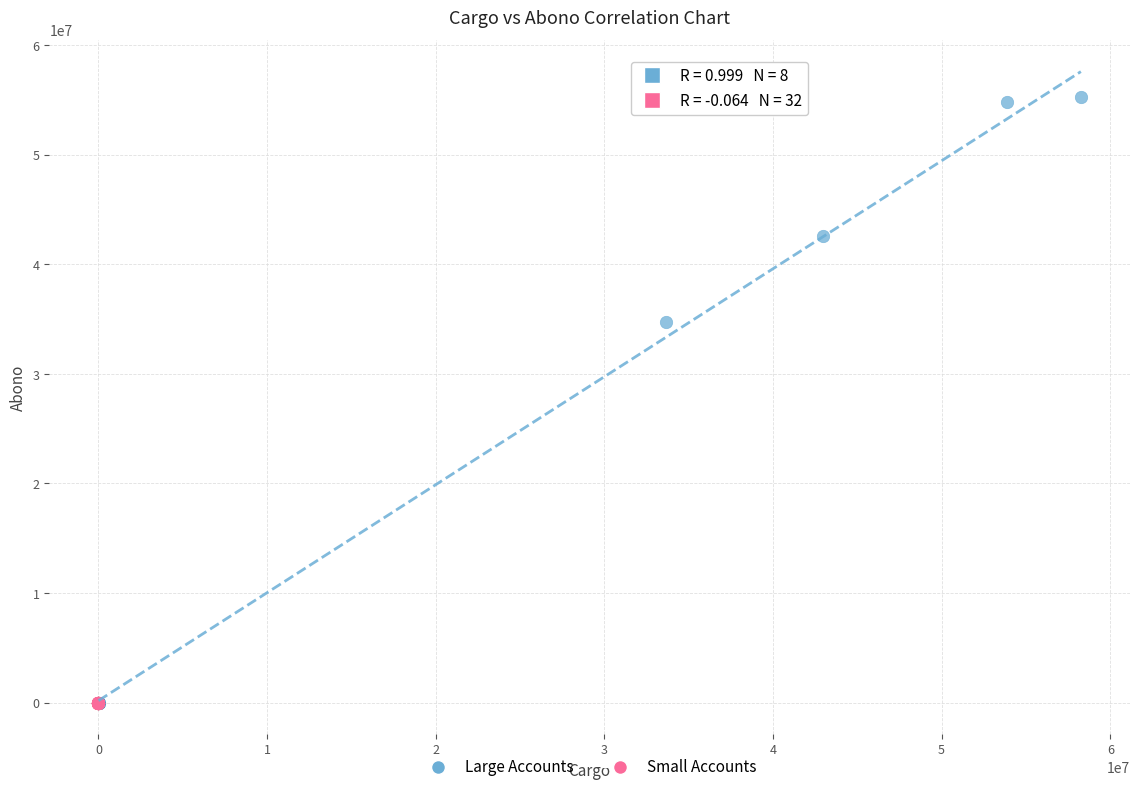

Which series has the largest Y range (max minus min)?

Large Accounts